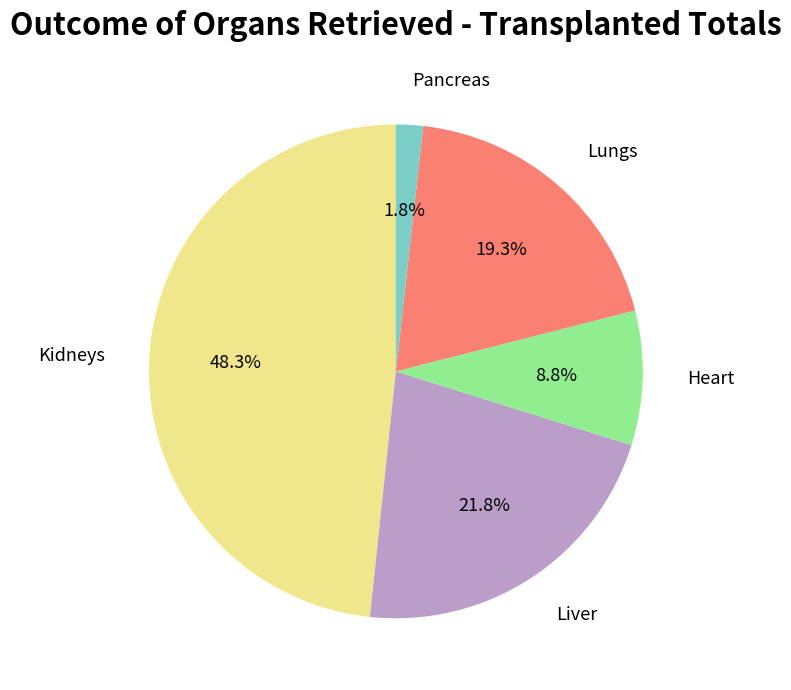

Combined, do Kidneys and Heart account for over 50%?

Yes